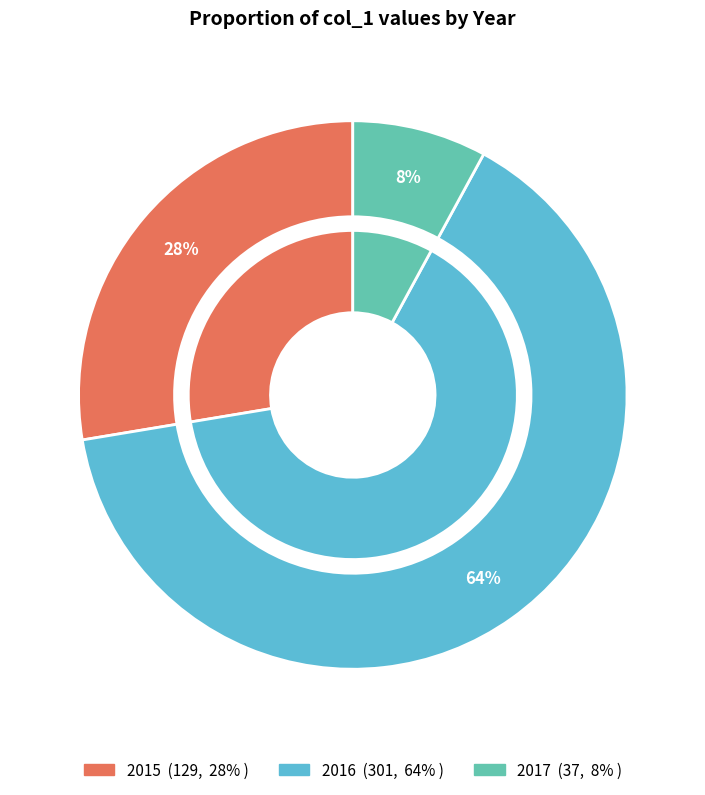

What is the change in value from 2015 to 2017?

-92